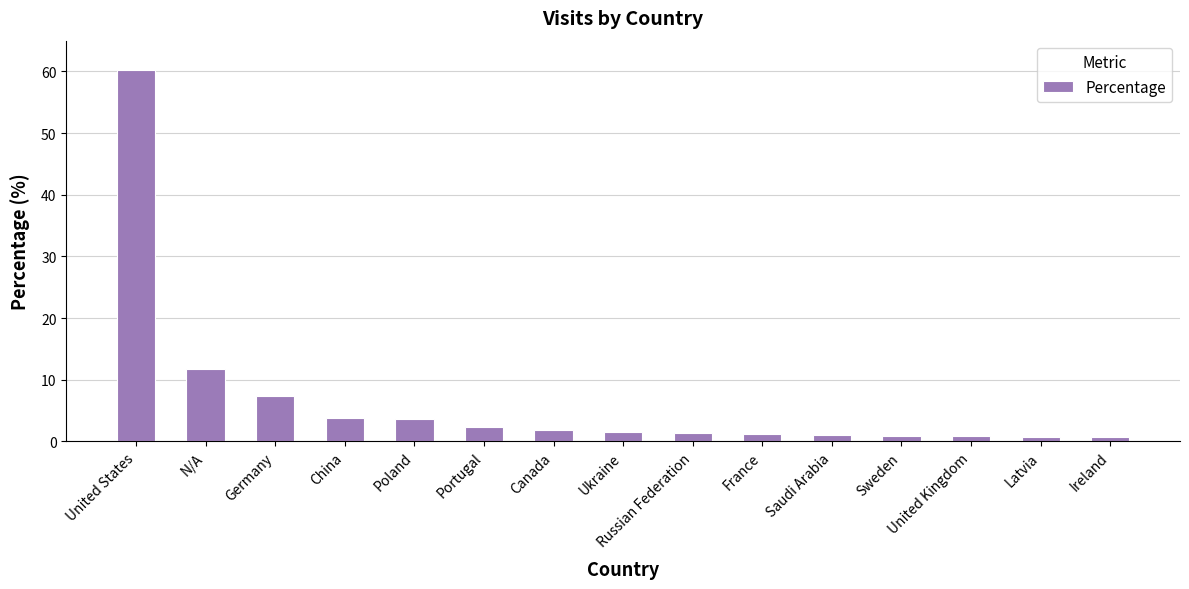

Where is the data nearest to the value 30?

N/A